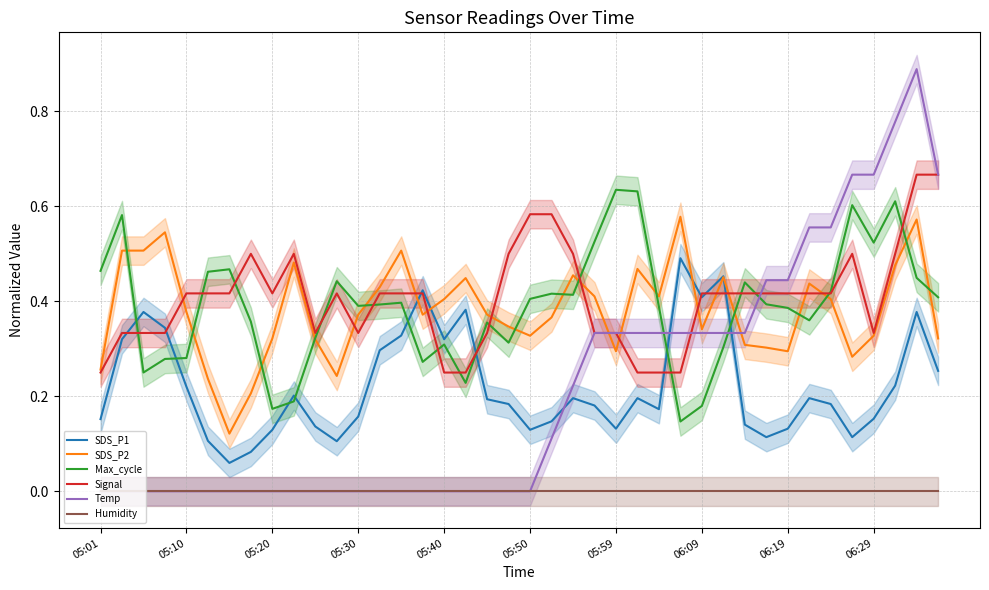

The Humidity series shows 0.0 at 05:20. True or false?

True